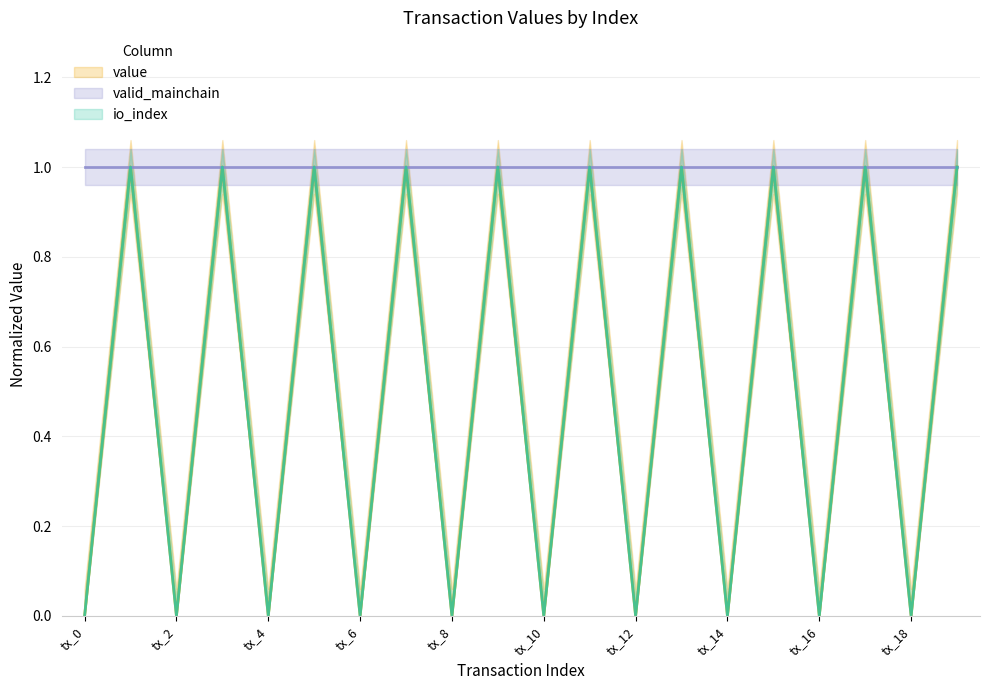

In value, how many points are lower than both neighbors (excluding endpoints)?

9